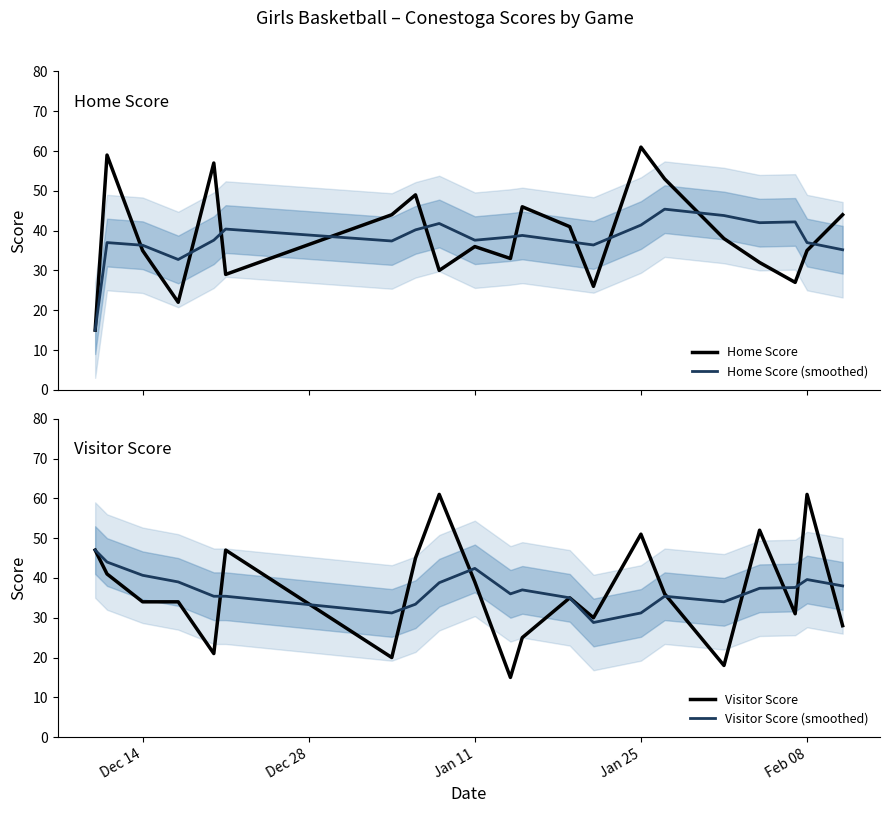

How many series are shown in this chart?

4